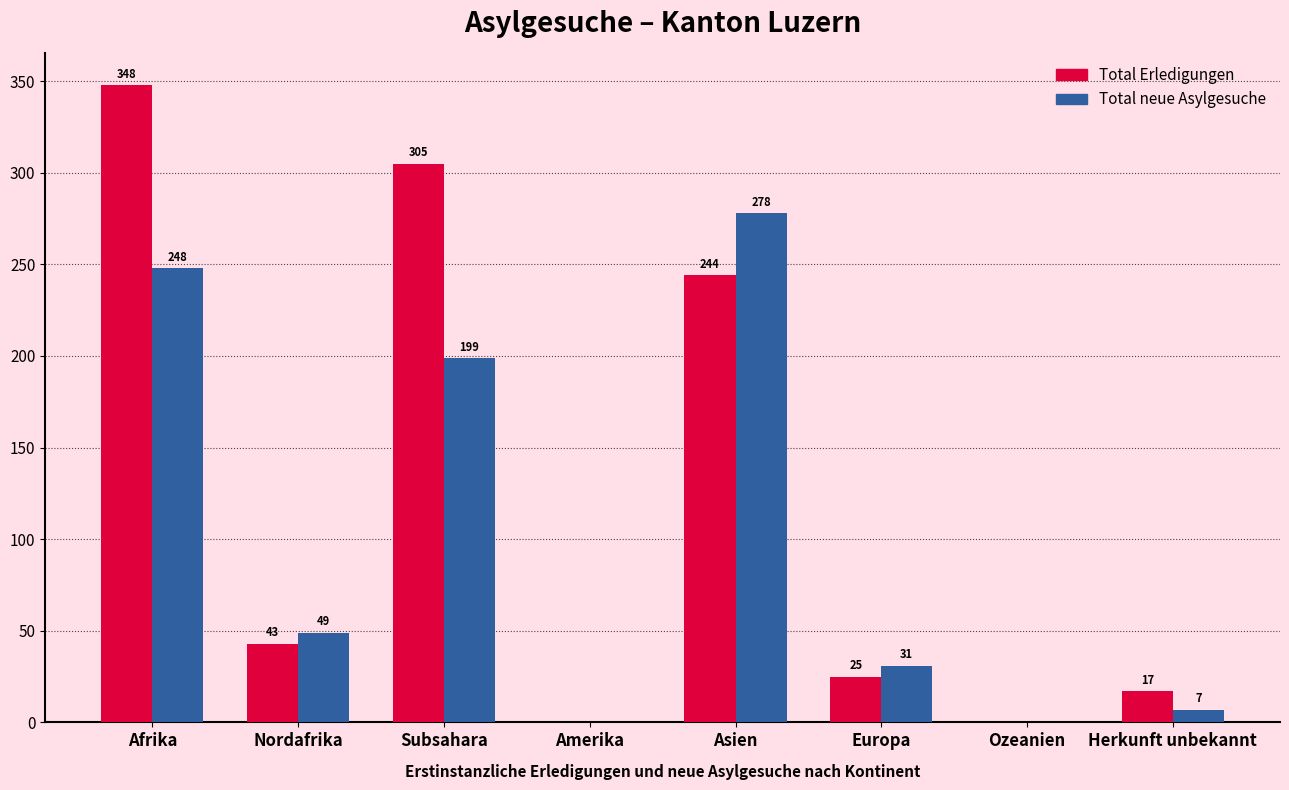

What is the sum of all Total neue Asylgesuche values?

812